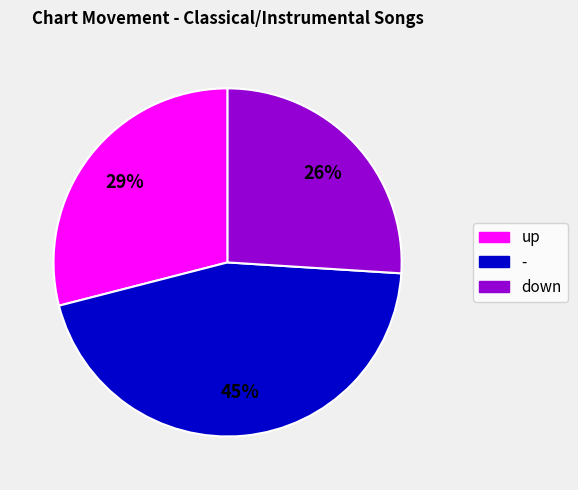

To the nearest percent, what is the difference between the largest and smallest slice percentages?

19%